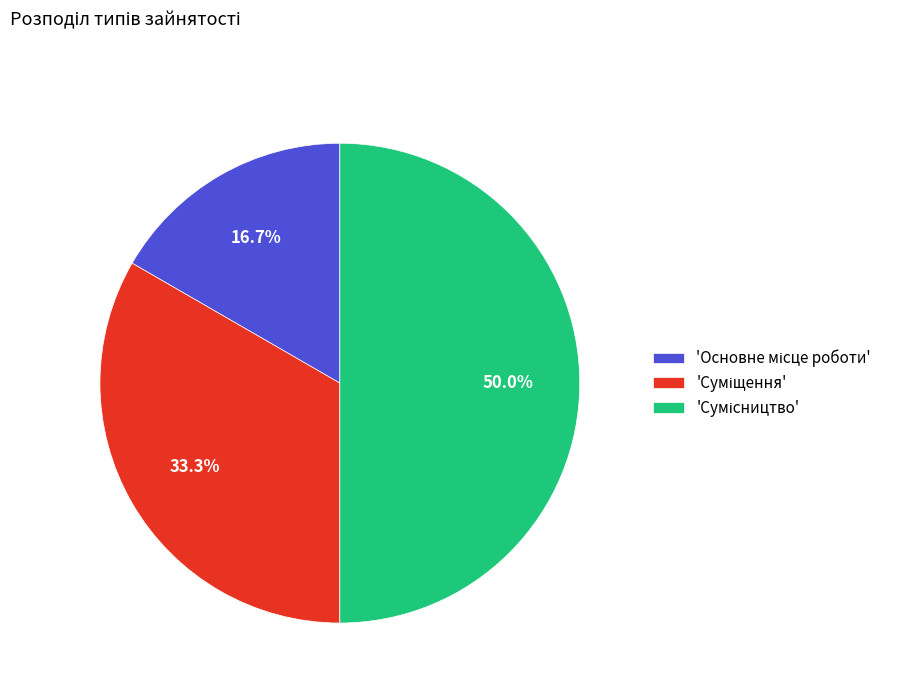

Which category has the smallest portion of the pie?

Основне місце роботи